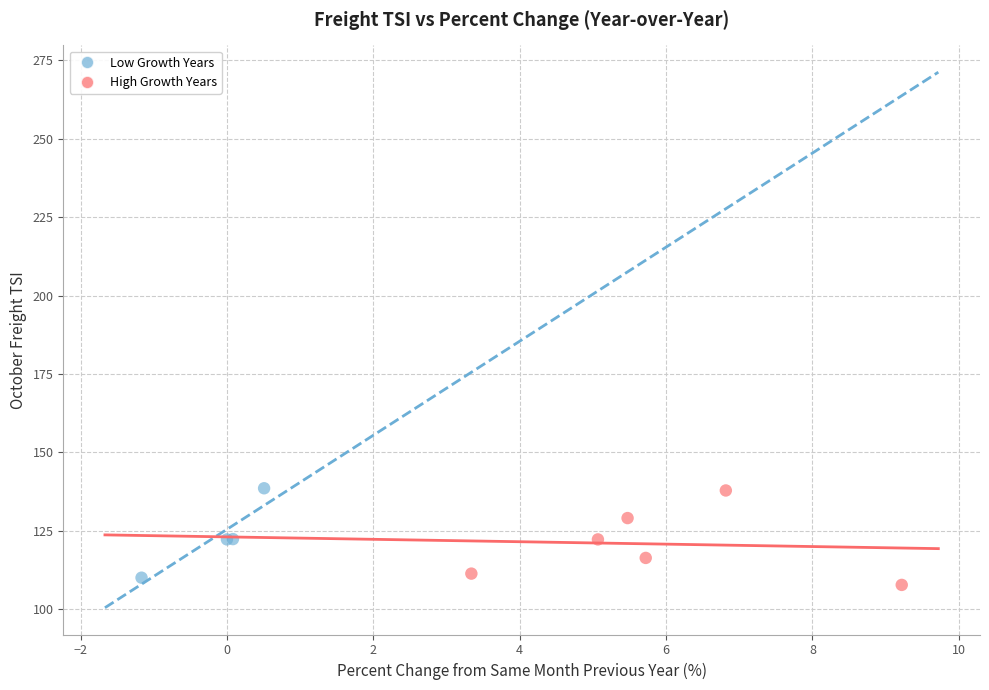

Which series has the widest spread of Y values?

High Growth Years